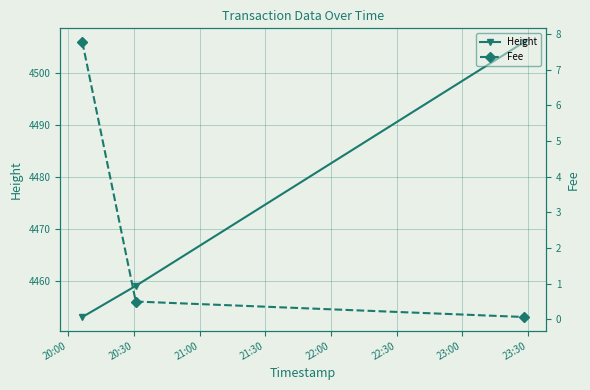

Reading right to left, extract all data points from this chart.

Height: 4506.0	4459.0	4453.0
Fee: 0.1	0.5	7.8